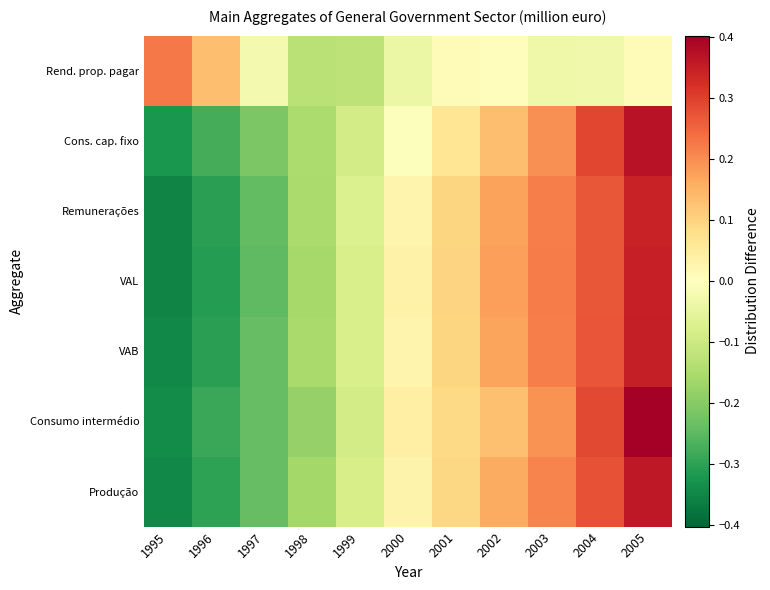

Count the number of categories in the chart.

11